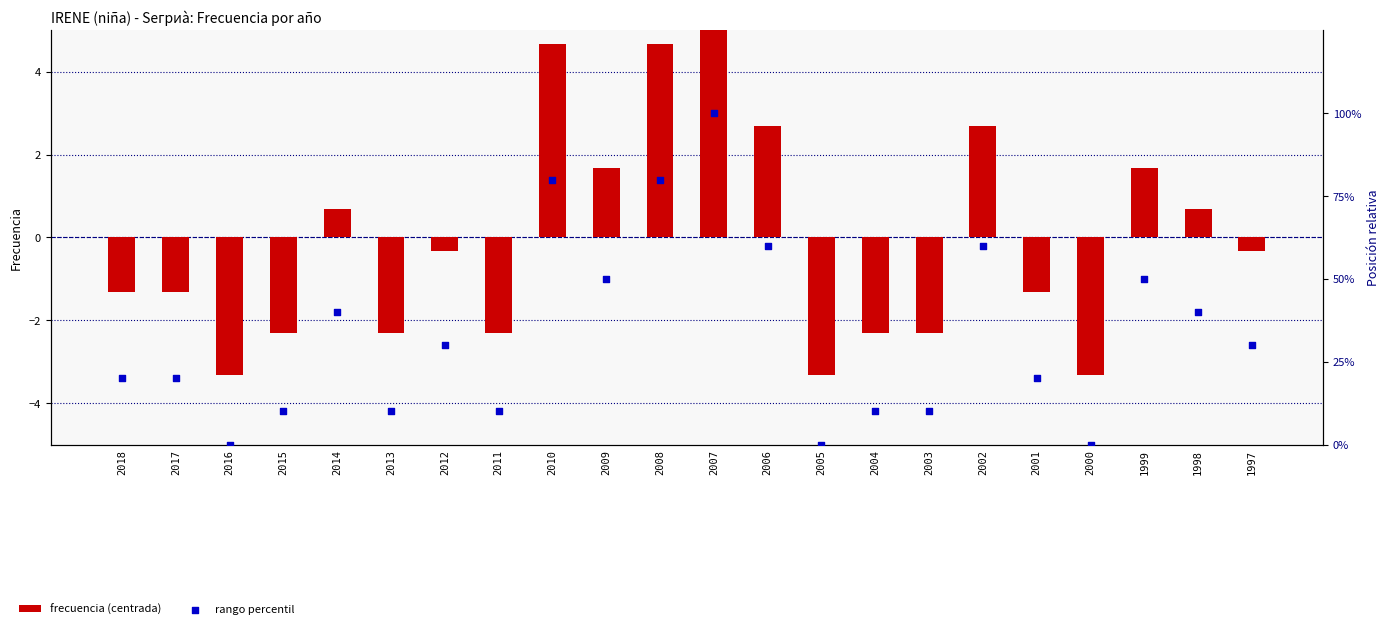

Which series reaches the maximum Y coordinate?

rango percentil